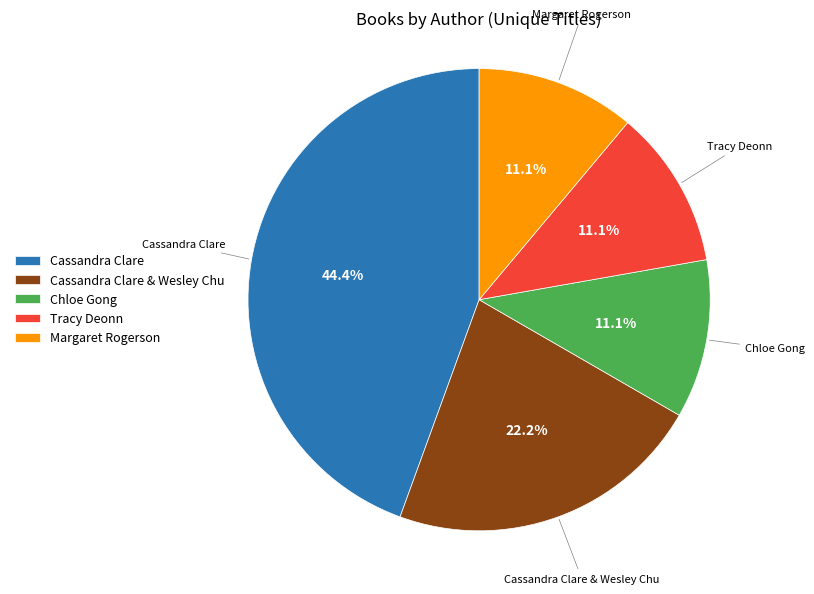

Does Tracy Deonn represent more than half of the total?

No